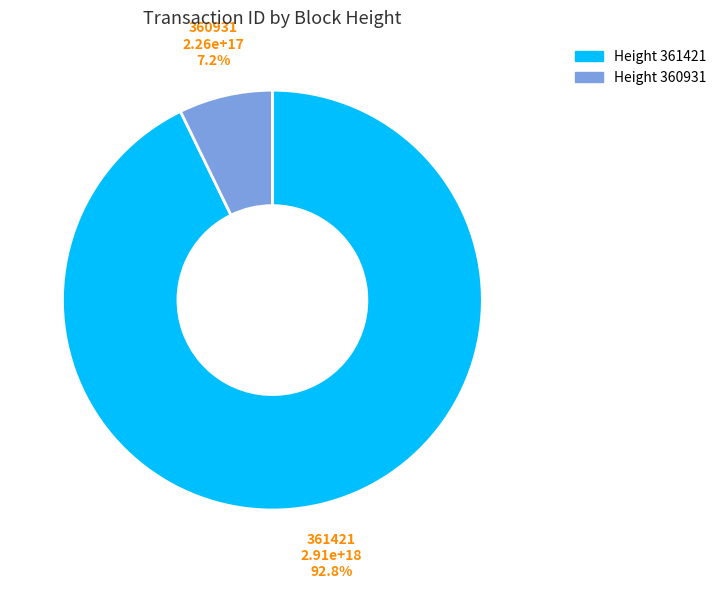

Count the number of slices in the pie.

2